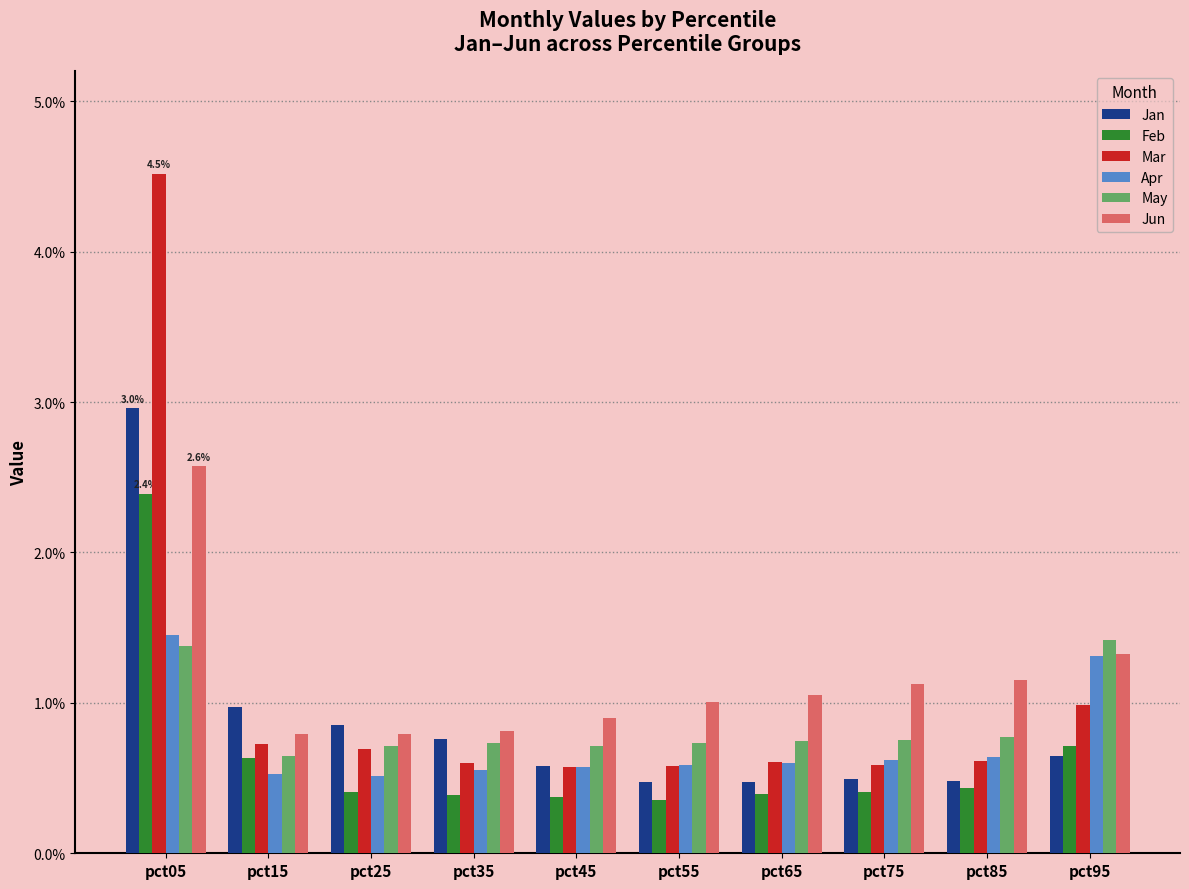

What is the sum of the Feb values at pct75 and pct05?

2.8